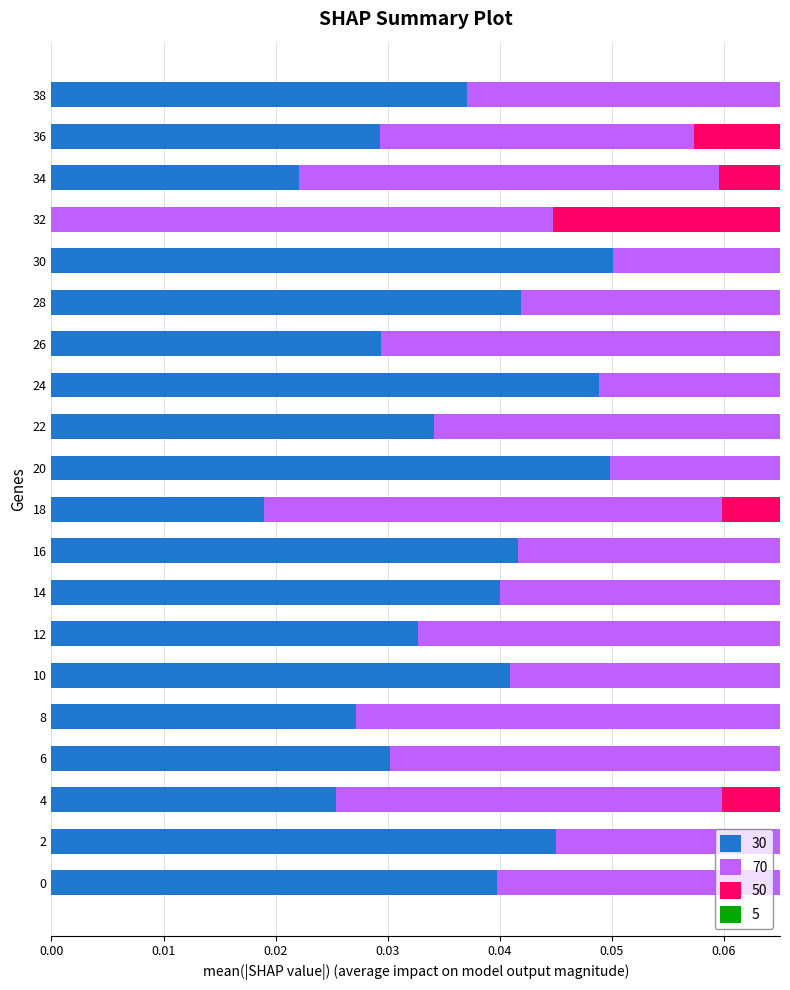

How many series are shown in this chart?

4